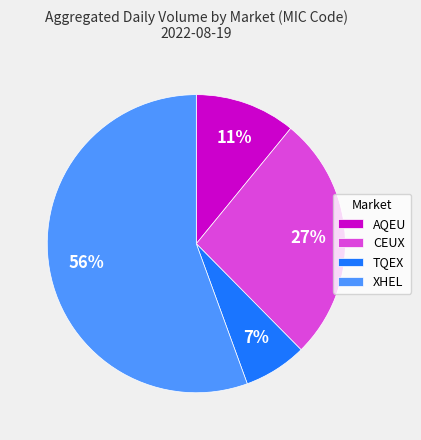

To the nearest percent, what is the difference between the TQEX and XHEL slice percentages?

49%